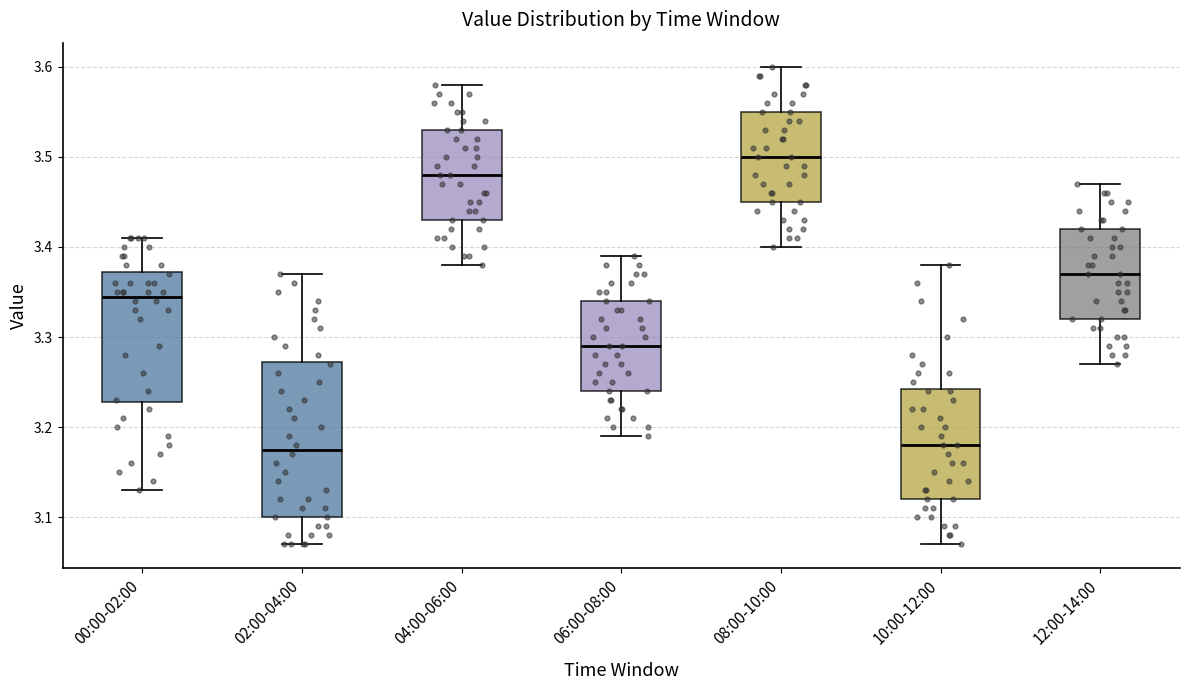

Which box has the highest median line?

08:00-10:00